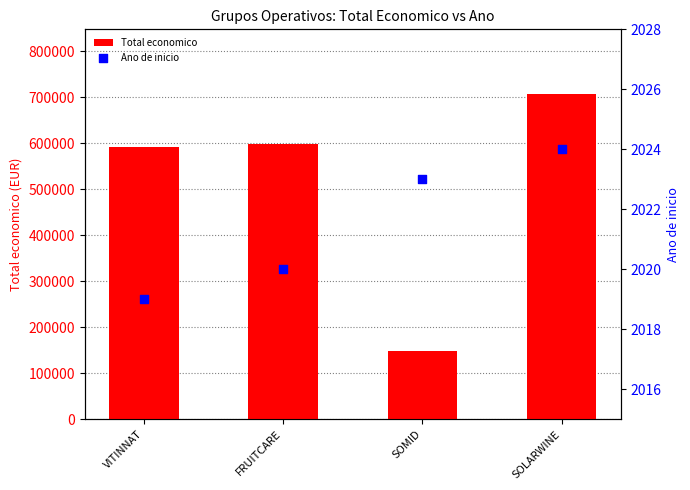

Which series has the largest total across all categories?

Total economico